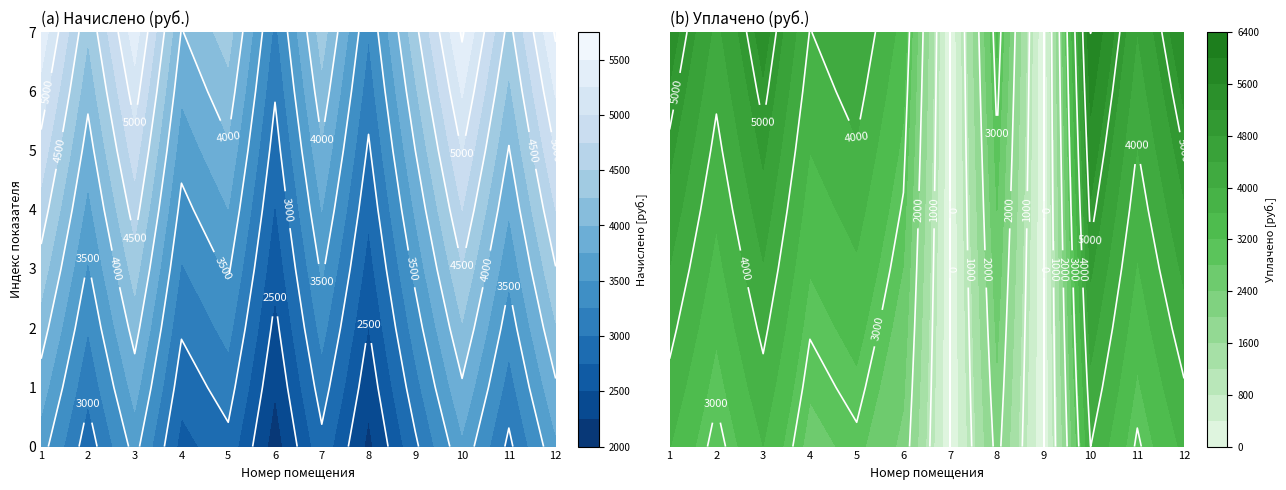

The 9 series shows 8578.7 at 5. True or false?

True